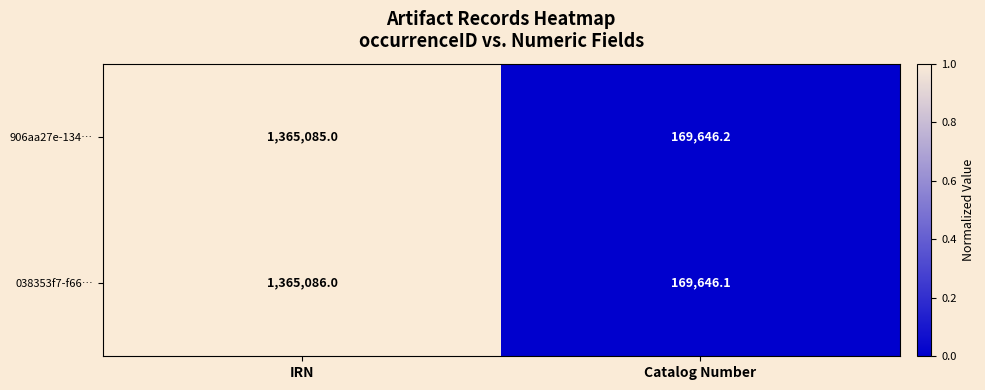

True or false: 906aa27e-134… has a value of 1826040.2 at IRN.

False